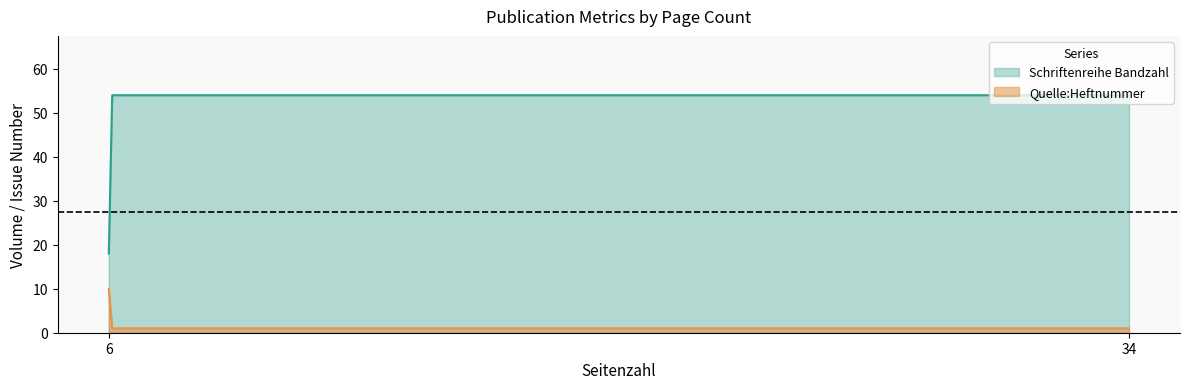

What is the minimum value for Schriftenreihe Bandzahl?

18